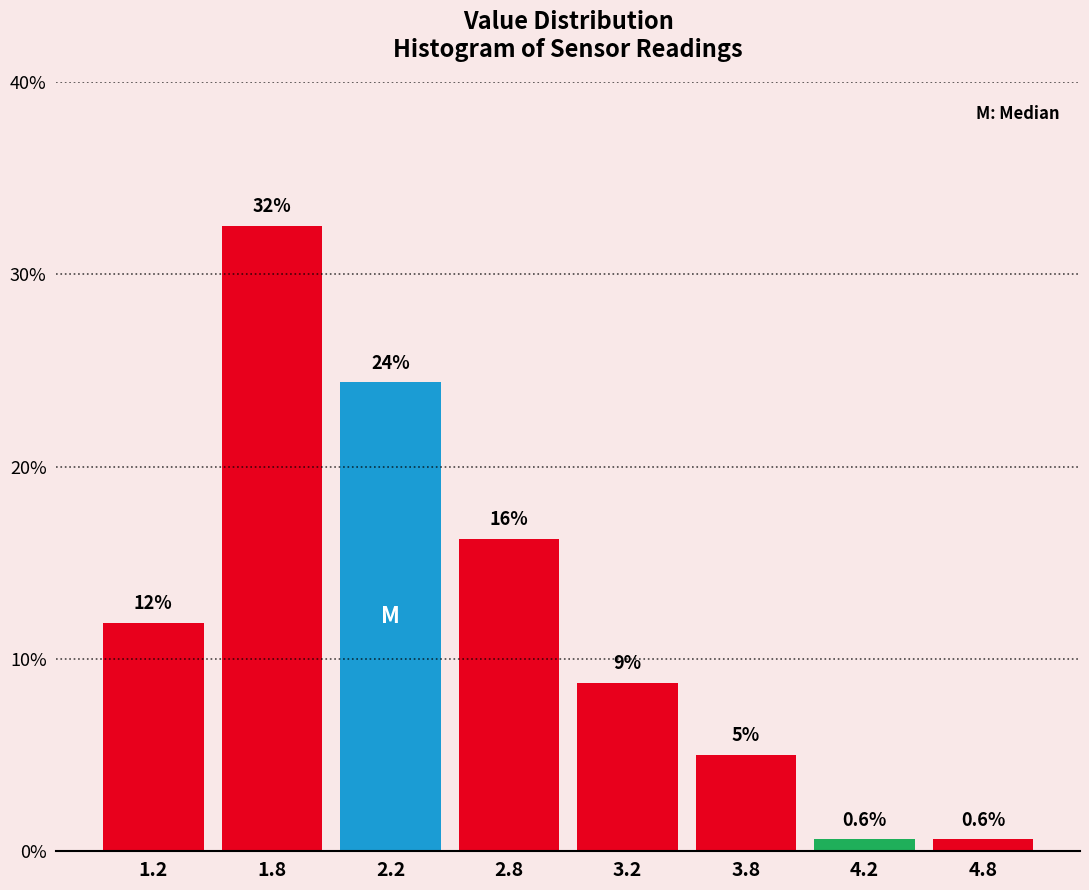

How many bars are there in total?

8